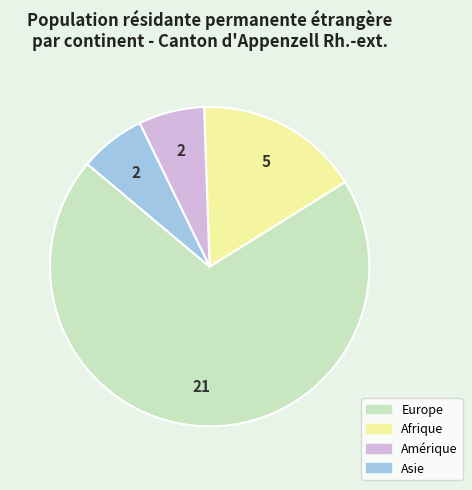

How many slices are in this pie chart?

4